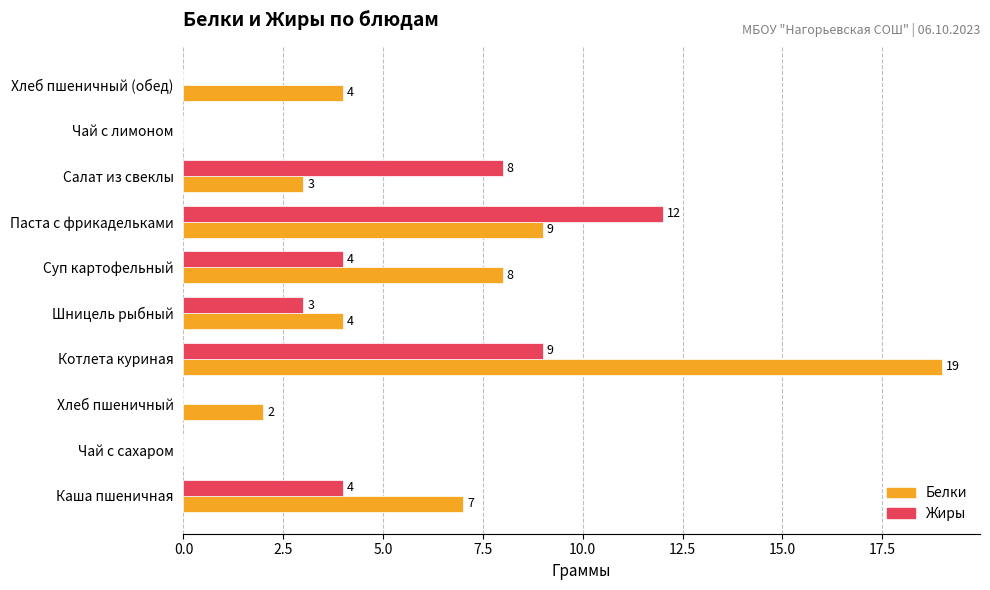

Is it true that Белки equals 0 at Чай с сахаром?

True